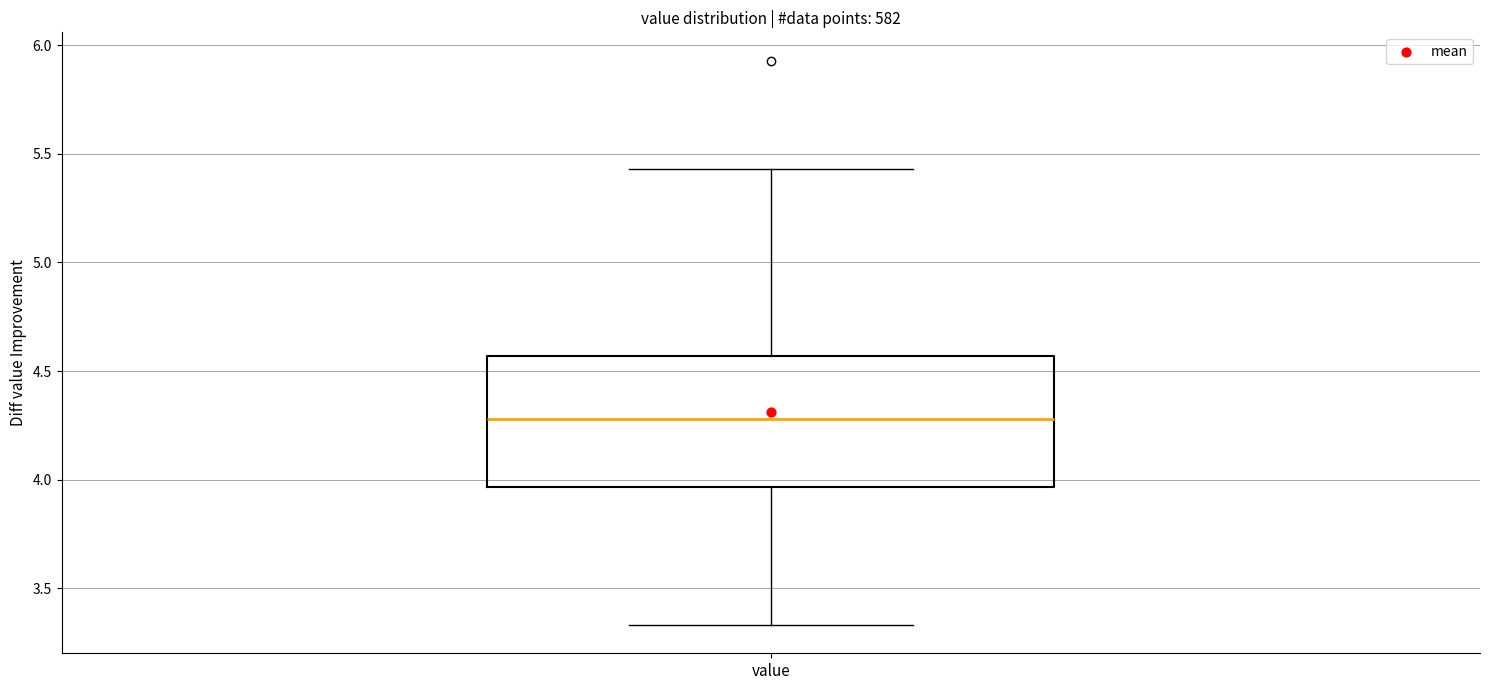

Transcribe this box plot: give where the median line is, the range the box spans, and where the two whiskers end, as read against the y-axis. The values are not printed on the chart, so give them approximately, as read against the axis.

median 4.30, box 3.95 to 4.55, whiskers 3.35 to 5.45